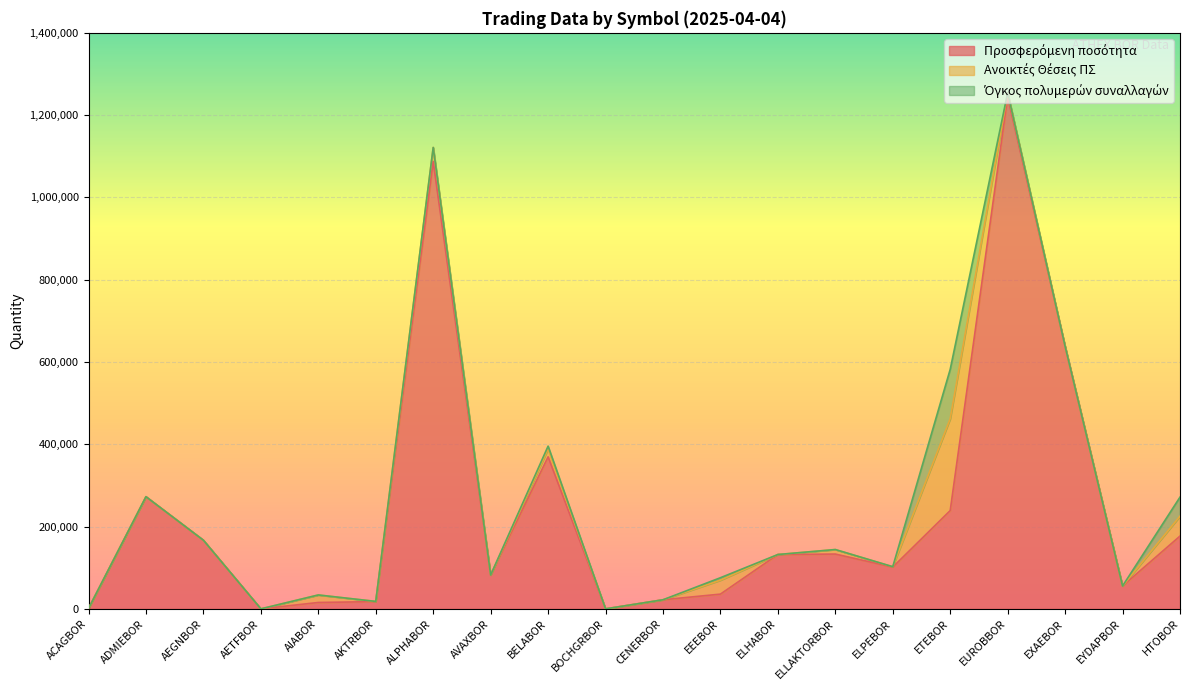

At which category is the sum across all series the highest?

EUROBBOR